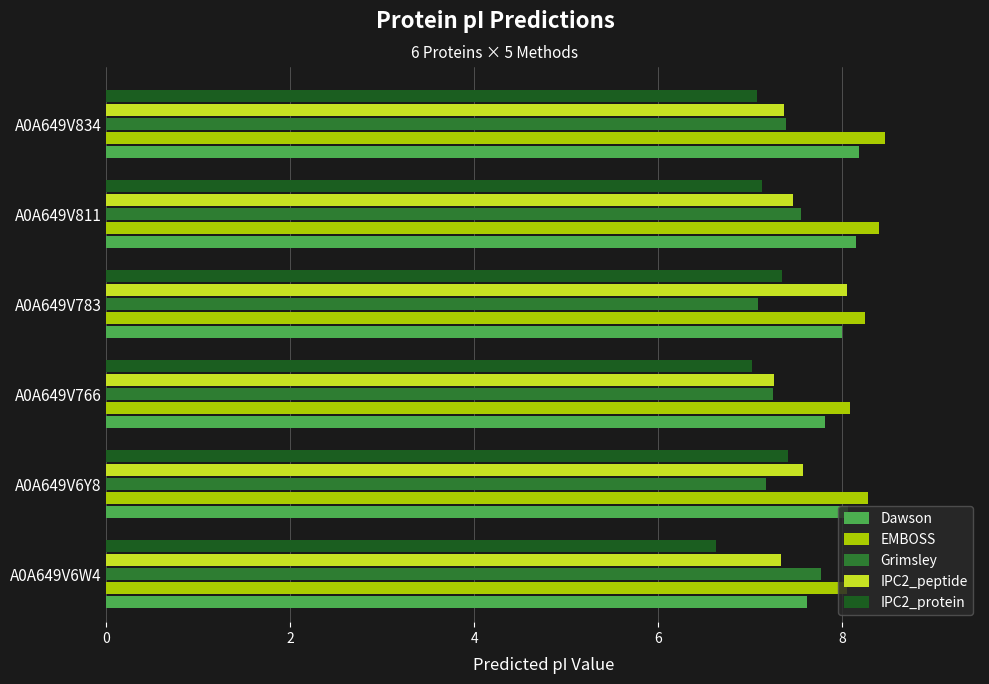

Is the value of EMBOSS at A0A649V766 greater than the value of IPC2_peptide at A0A649V6W4?

Yes